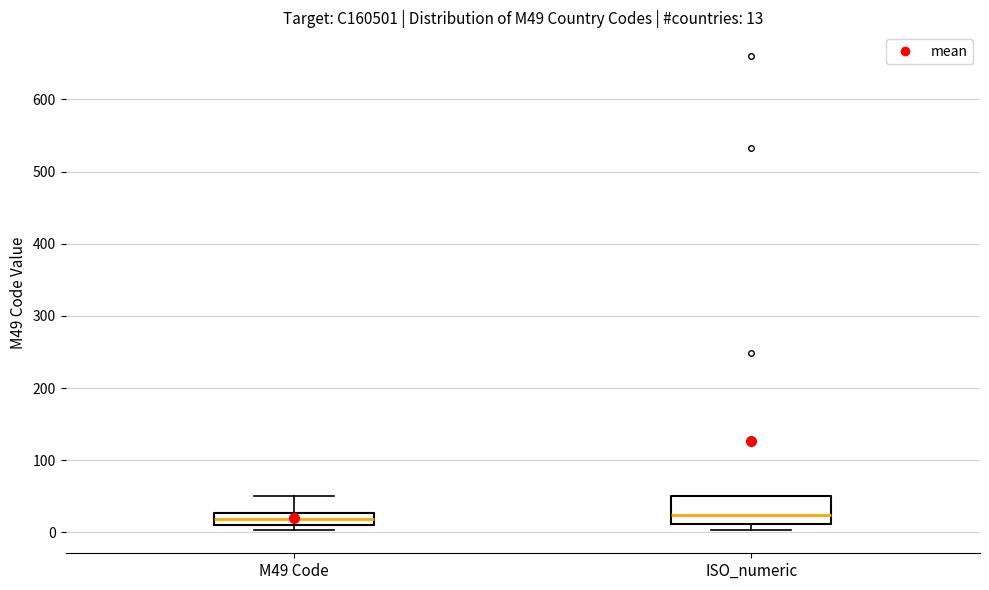

Comparing the boxes themselves (not the whiskers), which one is the tallest?

ISO_numeric